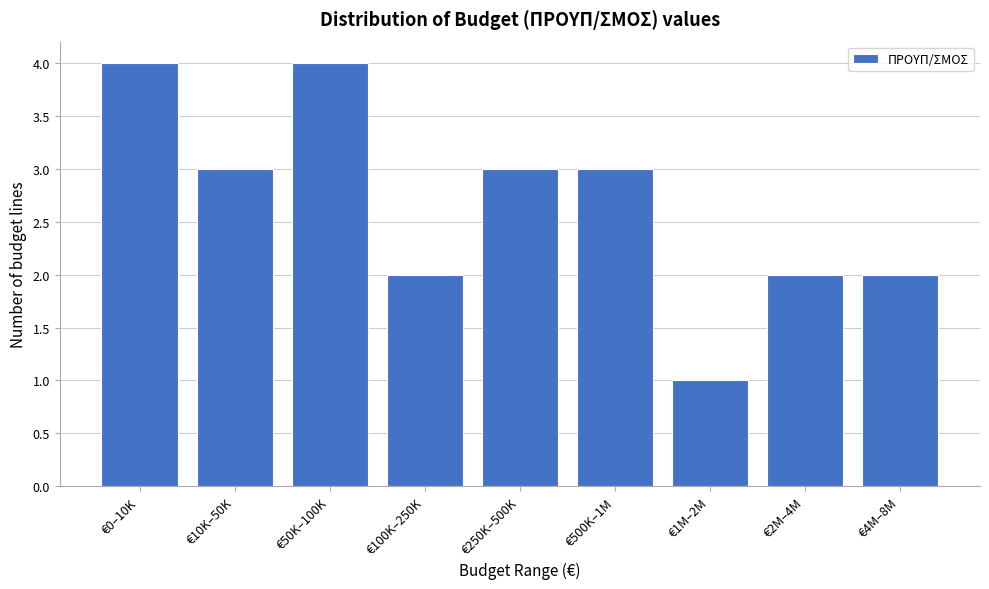

Reading left to right, what are all the values shown in this chart?

4	3	4	2	3	3	1	2	2